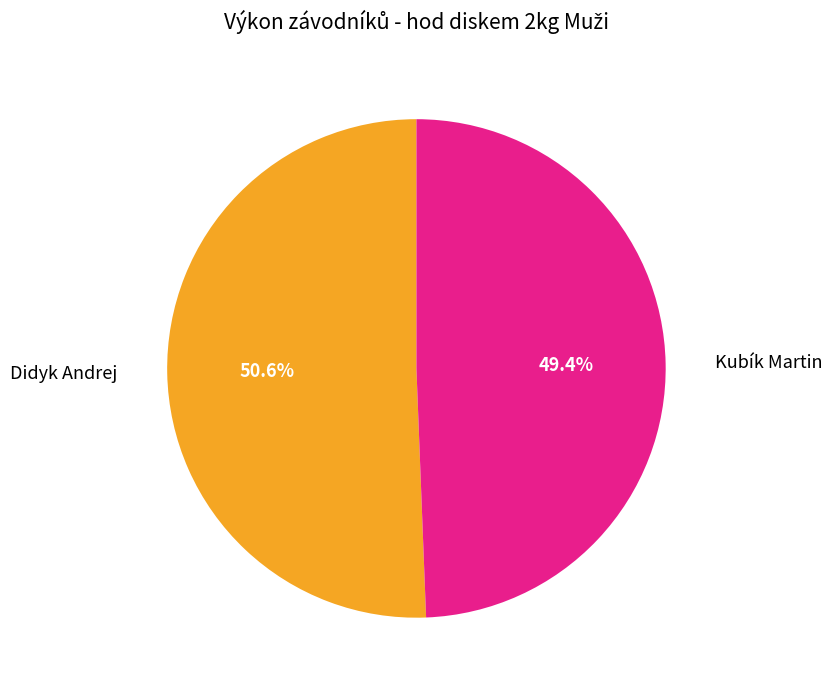

Is Kubík Martin the majority of the pie?

No